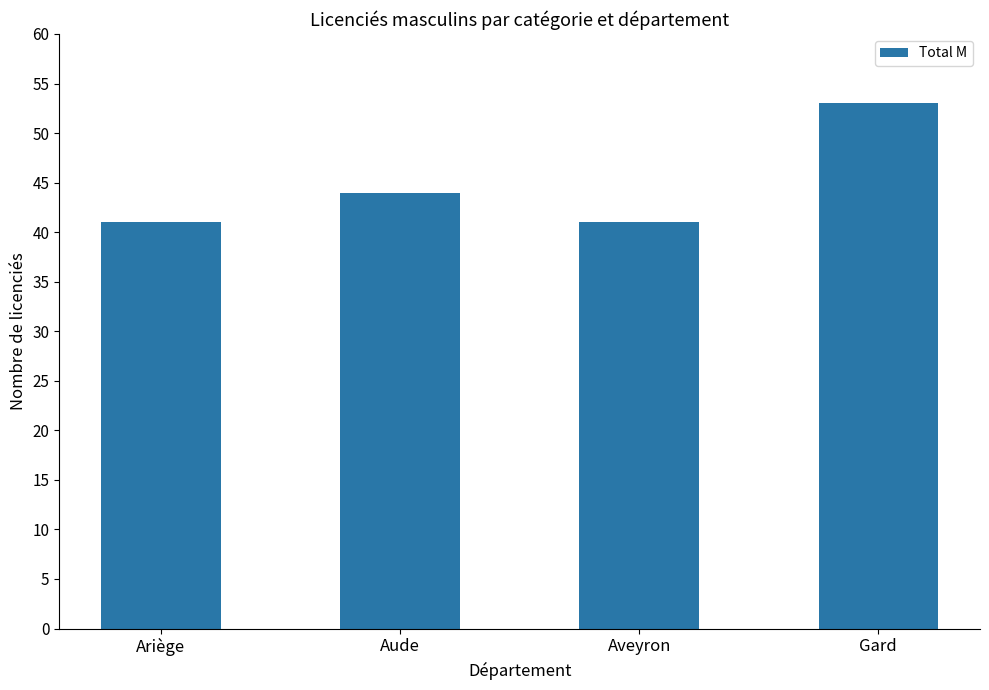

What is the greatest value displayed?

53